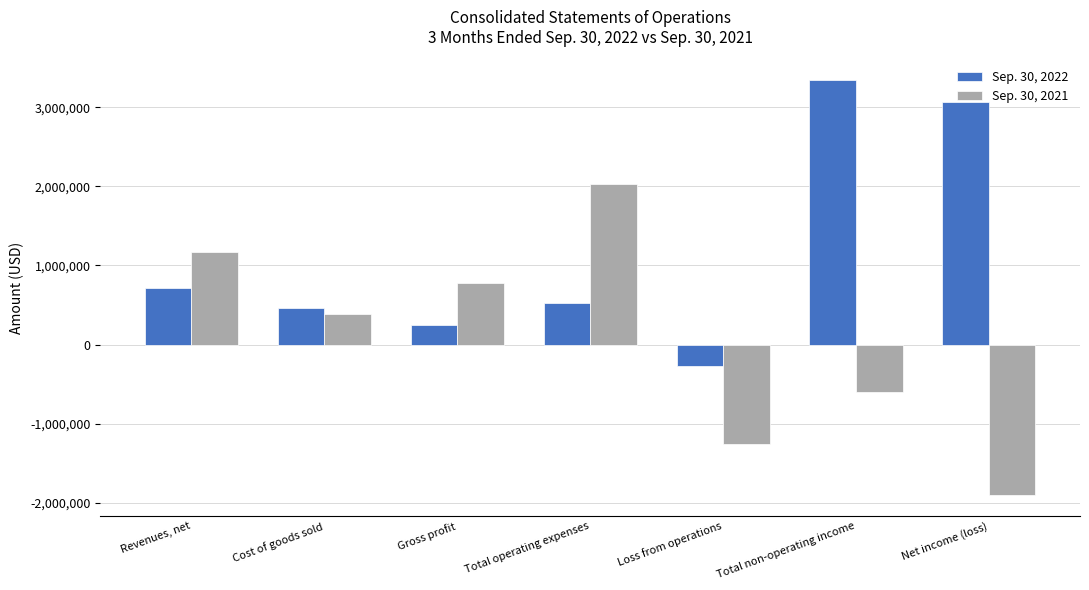

Reading left to right, extract all data points from this chart.

Sep. 30, 2022: 709151	462909	246873	520155	-273282	3343785	3070503
Sep. 30, 2021: 1168781	386939	781842	2034443	-1252601	-605640	-1902718